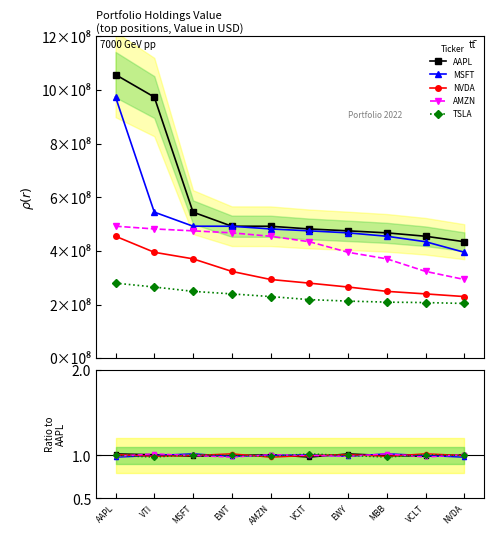

How many TSLA values are between 0 and 1?

7